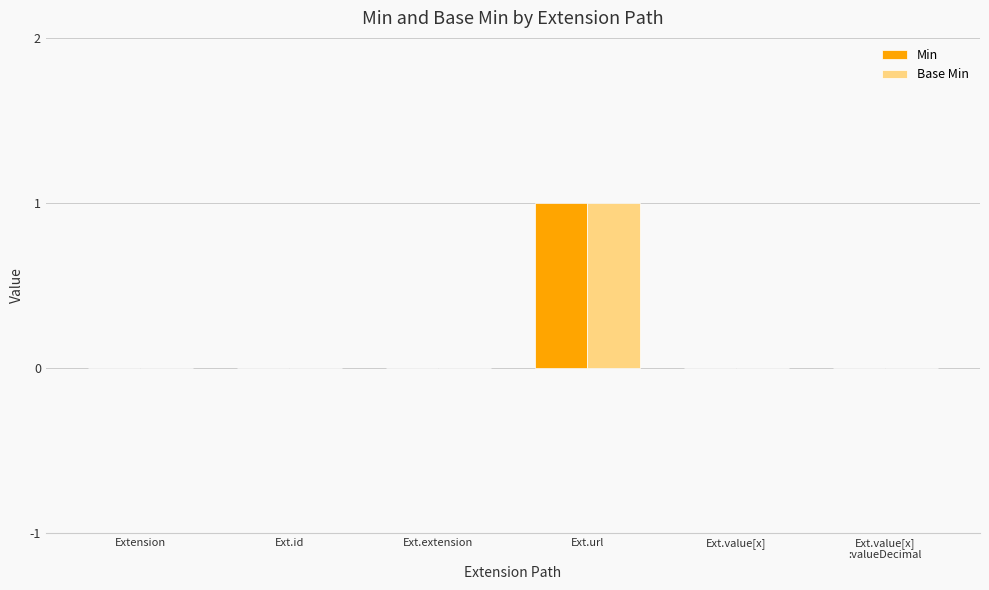

Which category has the highest value in the Base Min series?

Ext.url